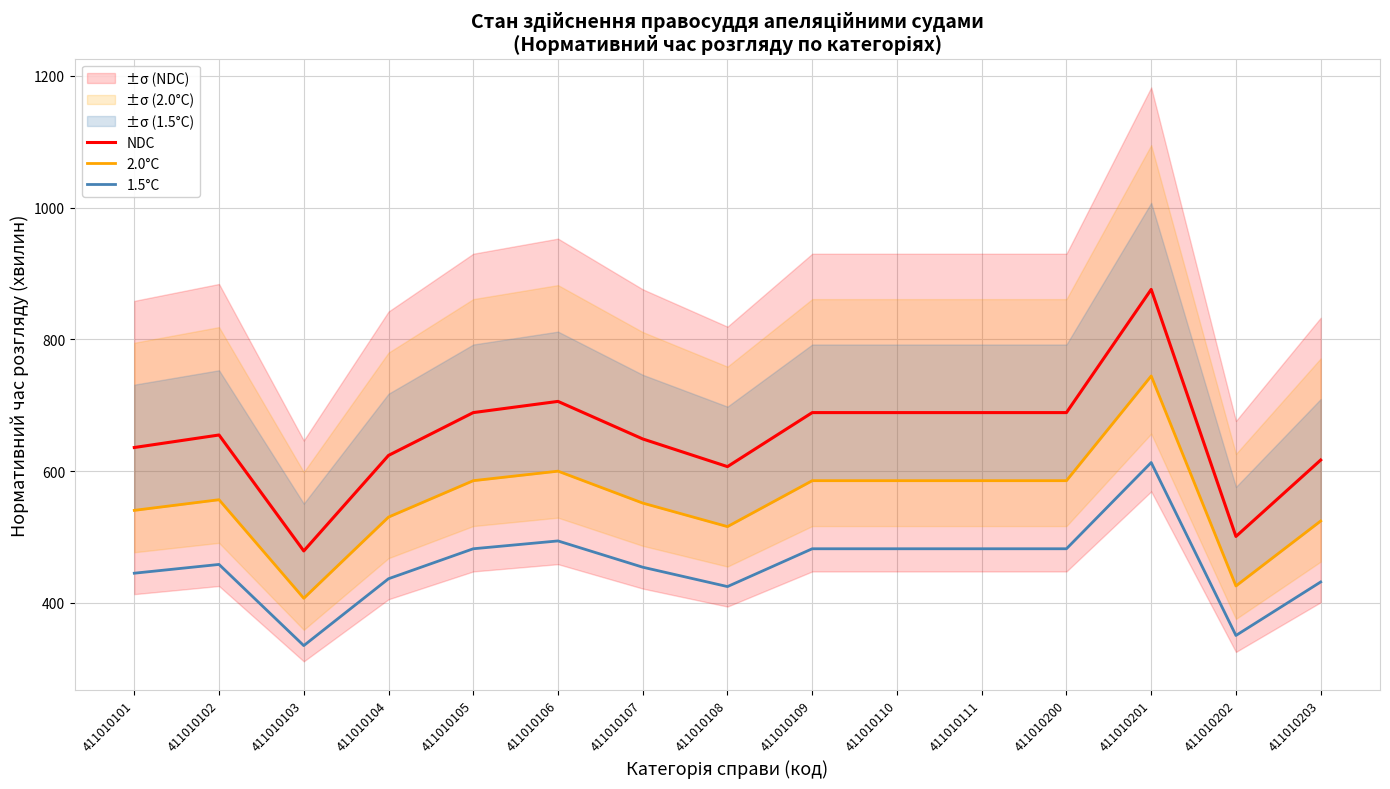

What is the value of the NDC point at the 13th from the left?

876.0